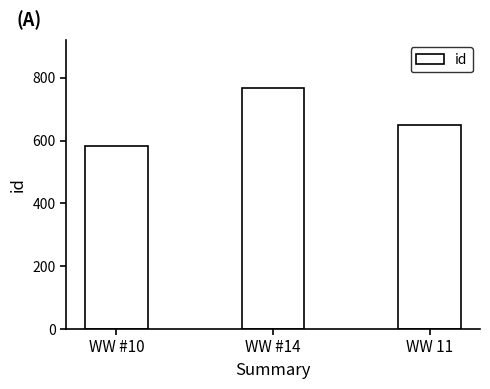

What is the sum of all values?

2000